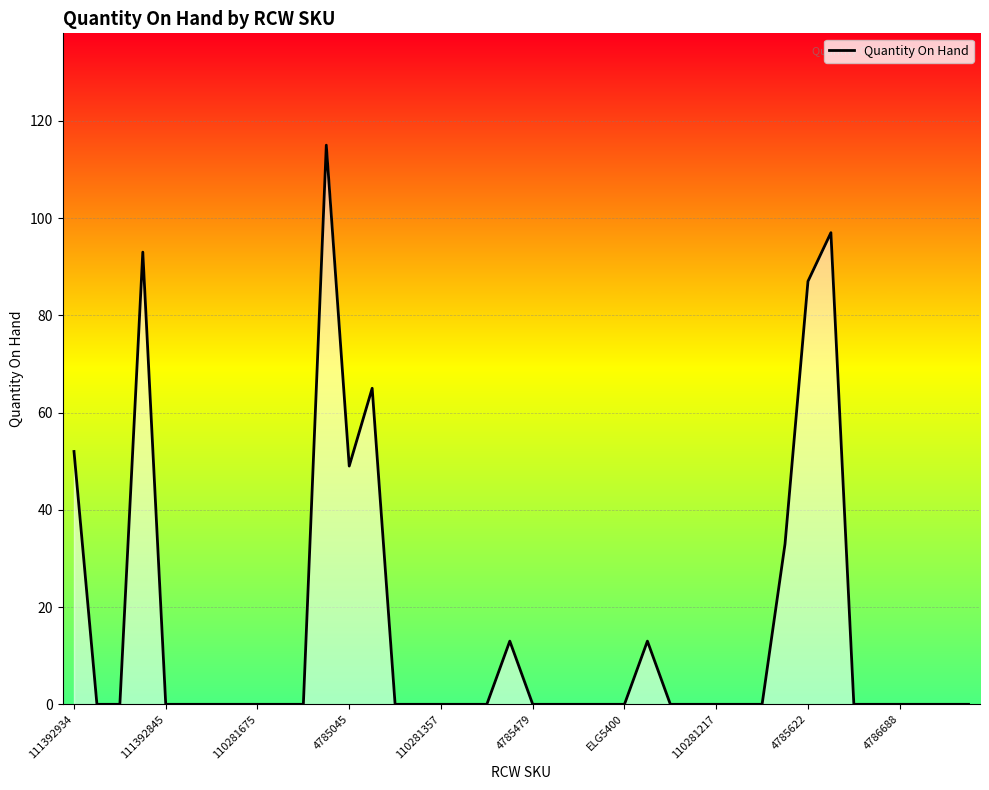

What is the difference between the maximum and minimum values?

115